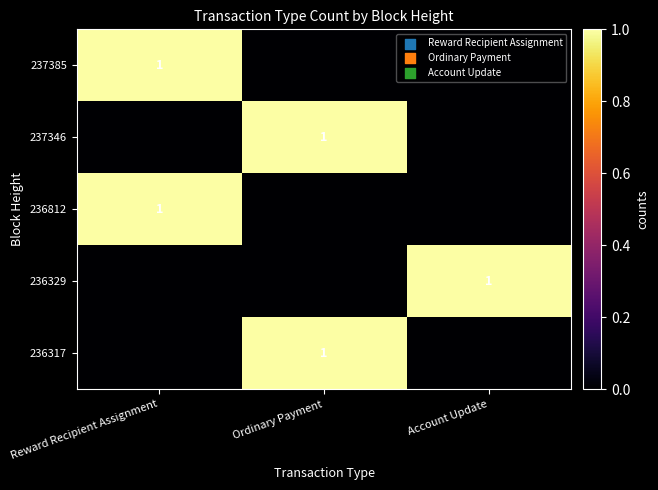

Is it true that 236317 equals 1 at Ordinary Payment?

True